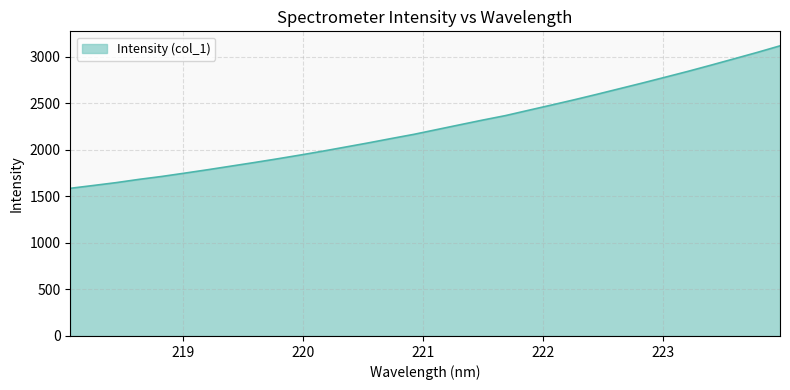

What is the greatest value displayed?

3115.1